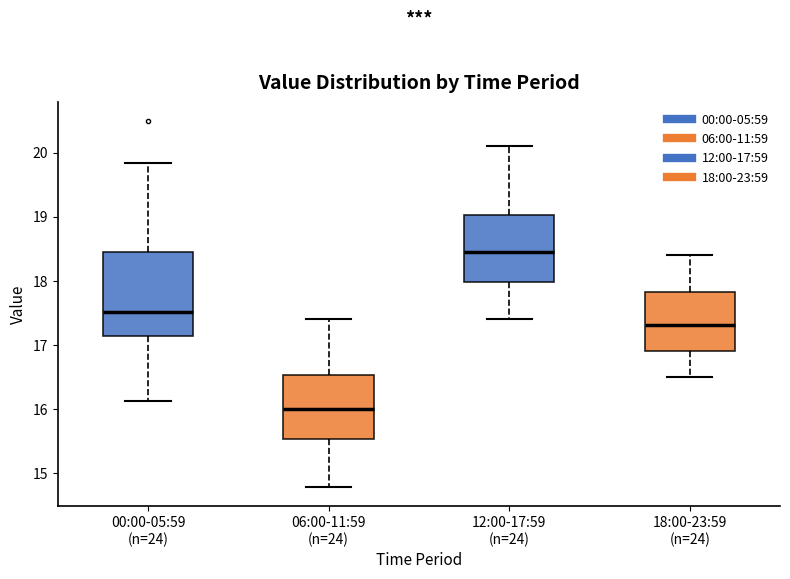

Reading left to right, transcribe this box plot: for each box, give where its median line is, the range the box spans, and where its two whiskers end, as read against the y-axis. The values are not printed on the chart, so give them approximately, as read against the axis.

00:00-05:59 (n=24): median 17.5, box 17.1 to 18.5, whiskers 16.1 to 19.8
06:00-11:59 (n=24): median 16.0, box 15.5 to 16.5, whiskers 14.8 to 17.4
12:00-17:59 (n=24): median 18.5, box 18.0 to 19.0, whiskers 17.4 to 20.1
18:00-23:59 (n=24): median 17.3, box 16.9 to 17.8, whiskers 16.5 to 18.4